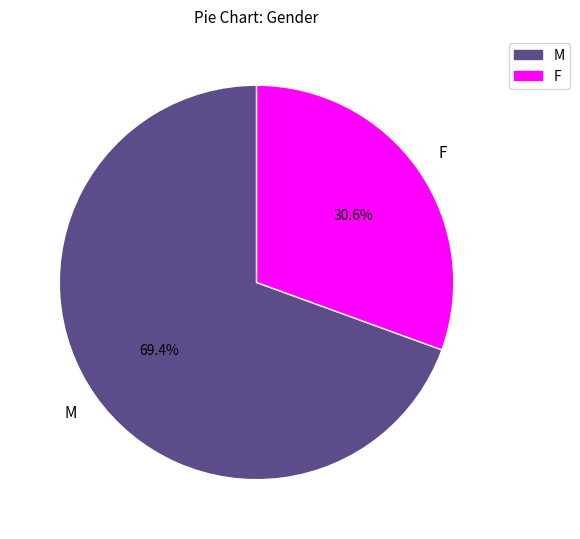

The F slice represents 21% of the pie. True or false?

False